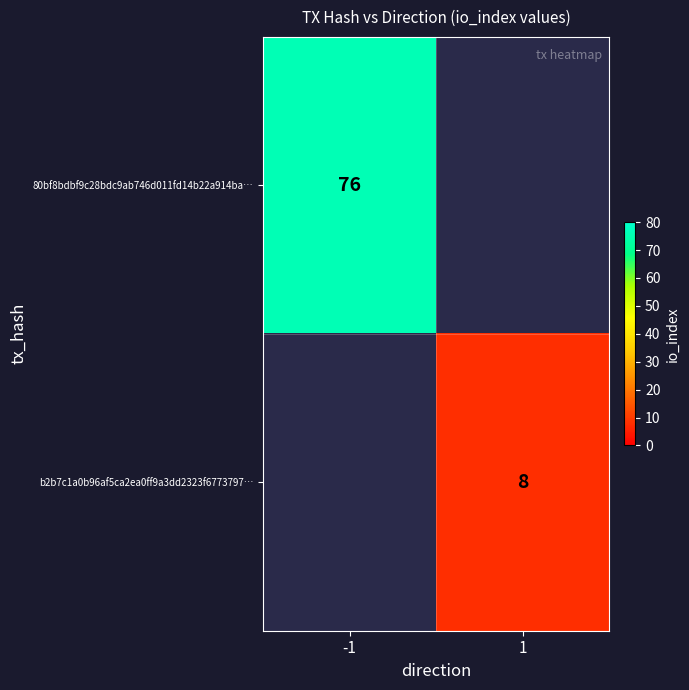

What is the minimum value shown in the chart?

8.0